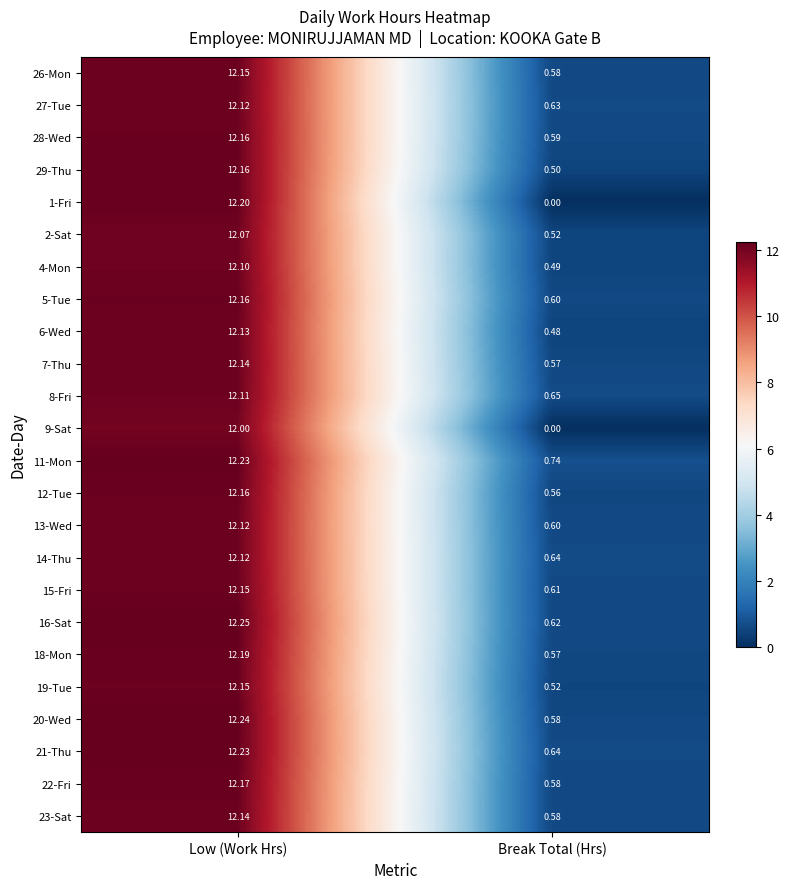

Is the value of 2-Sat at Low (Work Hrs) greater than the value of 15-Fri at Low (Work Hrs)?

No